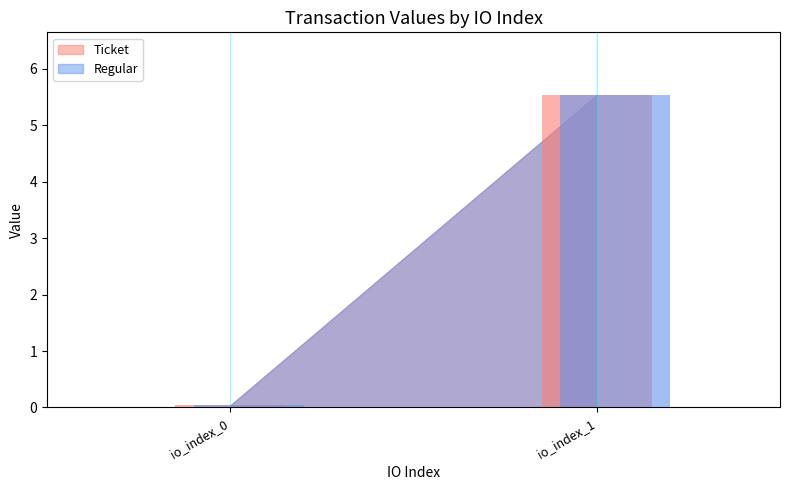

At how many categories does at least one series exceed 4?

1